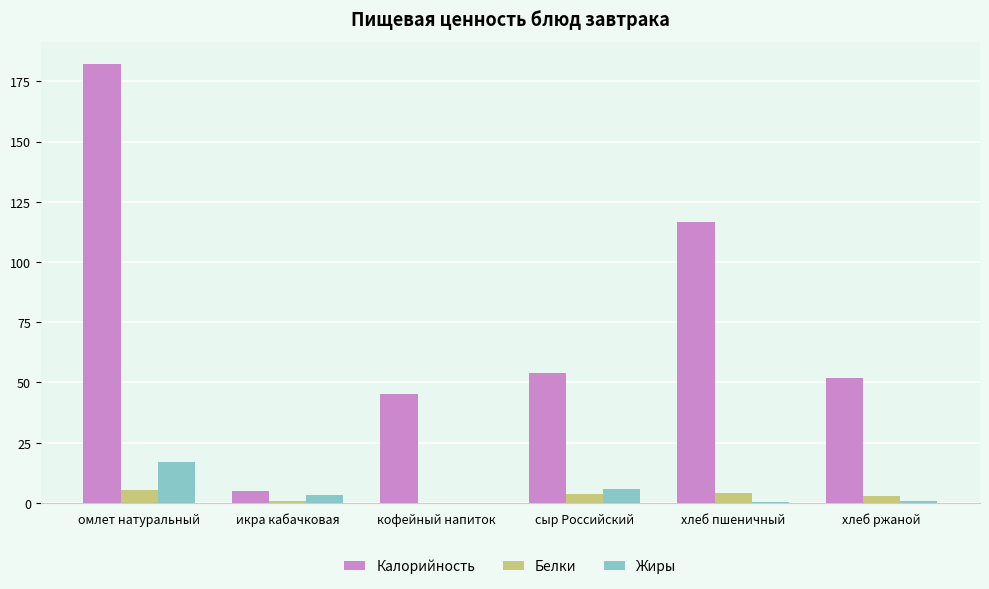

What is the sum of the Калорийность values at сыр Российский and кофейный напиток?

99.3